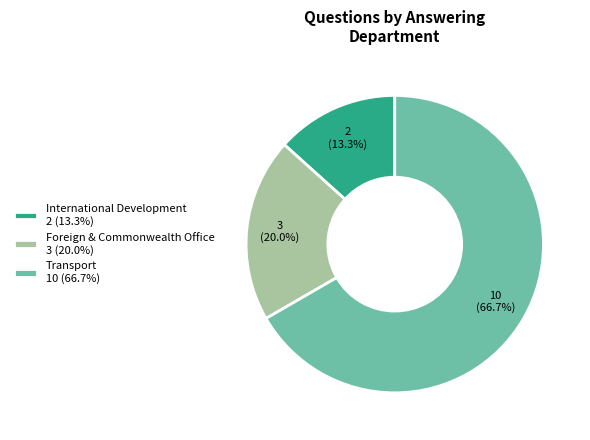

What portion of the pie excludes Foreign & Commonwealth Office 3 (20.0%)?

80.0%